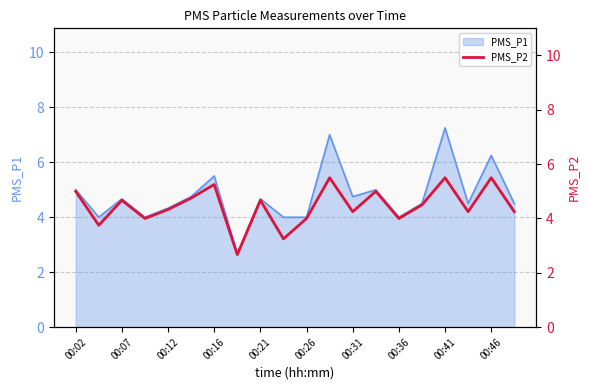

Is it true that PMS_P1 equals 6.3 at 00:36?

False